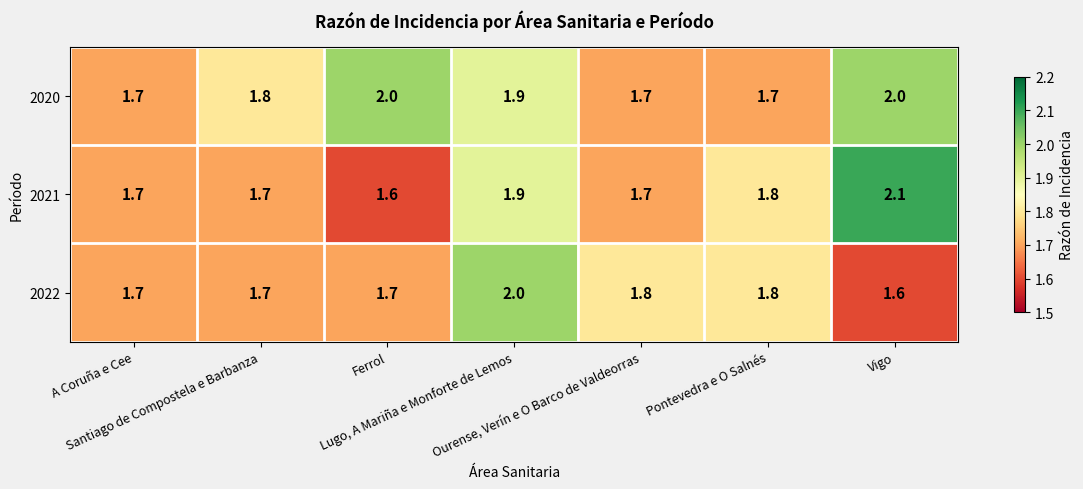

At how many categories does at least one series exceed 1?

7